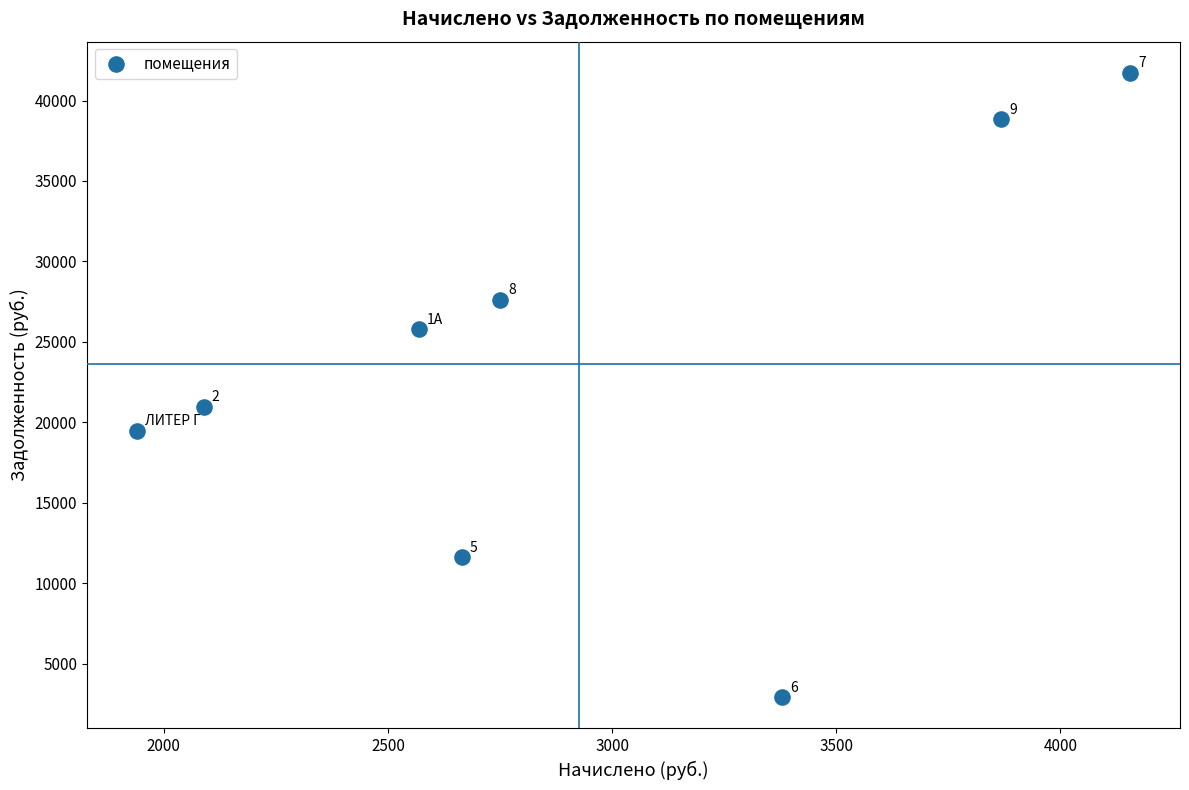

What Y value in the scatter plot is closest to 22311?

20965.8